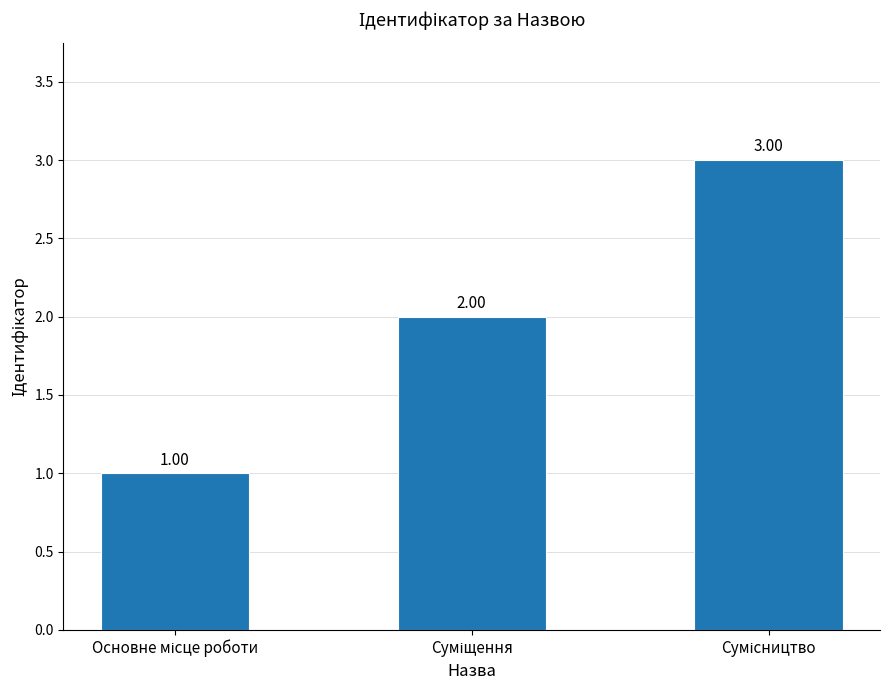

Does the chart contain any negative values?

No